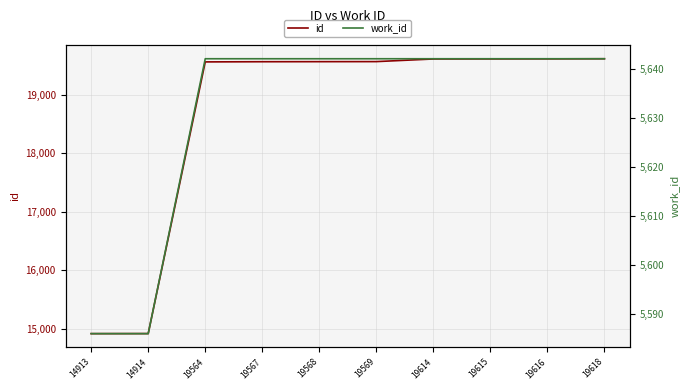

Is this an area chart (filled region under the line)?

No